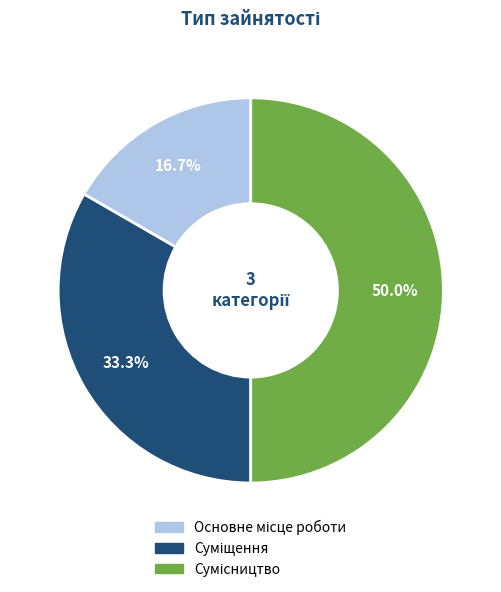

Which has a higher value, Основне місце роботи or Сумісництво?

Сумісництво